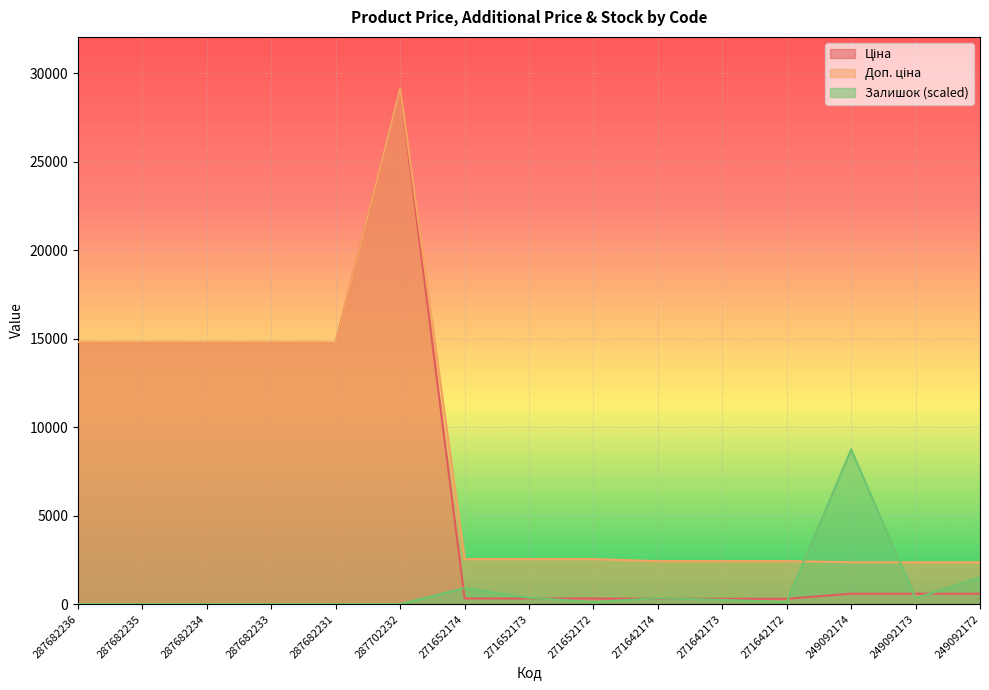

Which series has the largest total across all categories?

Доп. ціна